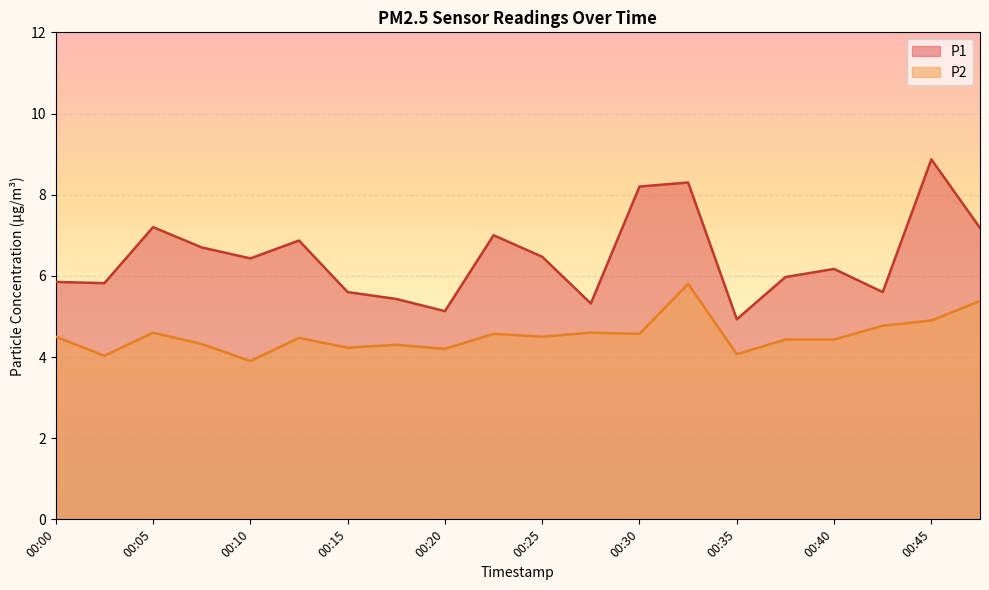

Reading left to right, what are all the values shown in this chart?

P1: 5.8	5.8	7.2	6.7	6.4	6.9	5.6	5.4	5.1	7.0	6.5	5.3	8.2	8.3	4.9	6.0	6.2	5.6	8.9	7.2
P2: 4.5	4.0	4.6	4.3	3.9	4.5	4.2	4.3	4.2	4.6	4.5	4.6	4.6	5.8	4.1	4.4	4.4	4.8	4.9	5.4